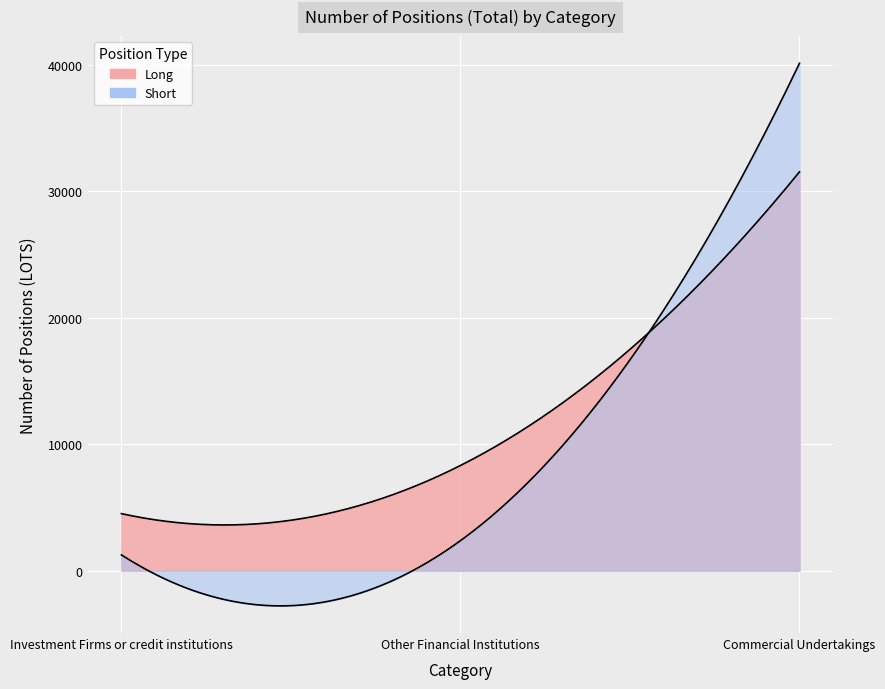

Which series has the largest total across all categories?

Long